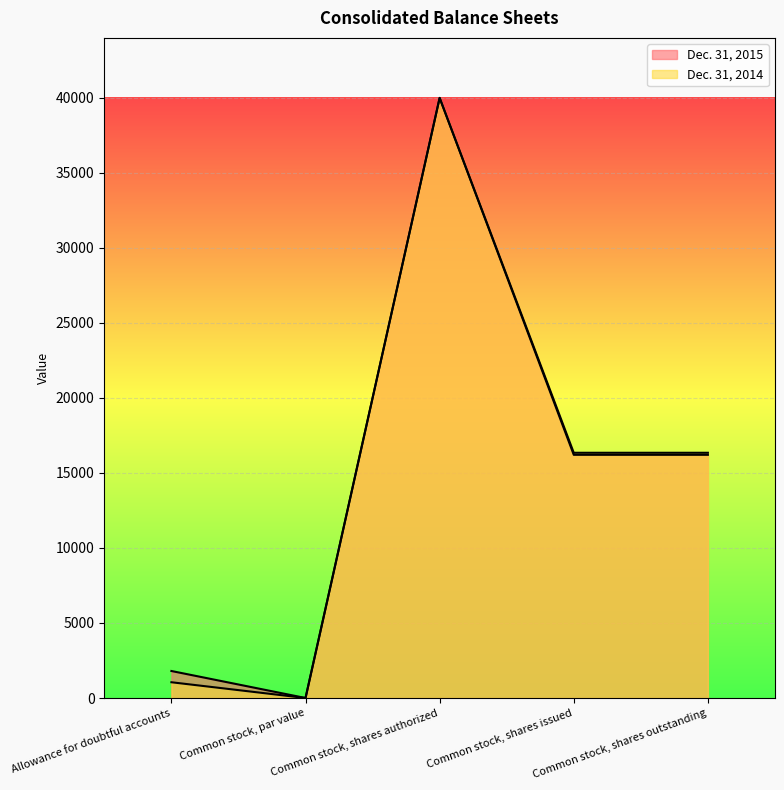

How many lines are shown in the chart?

2